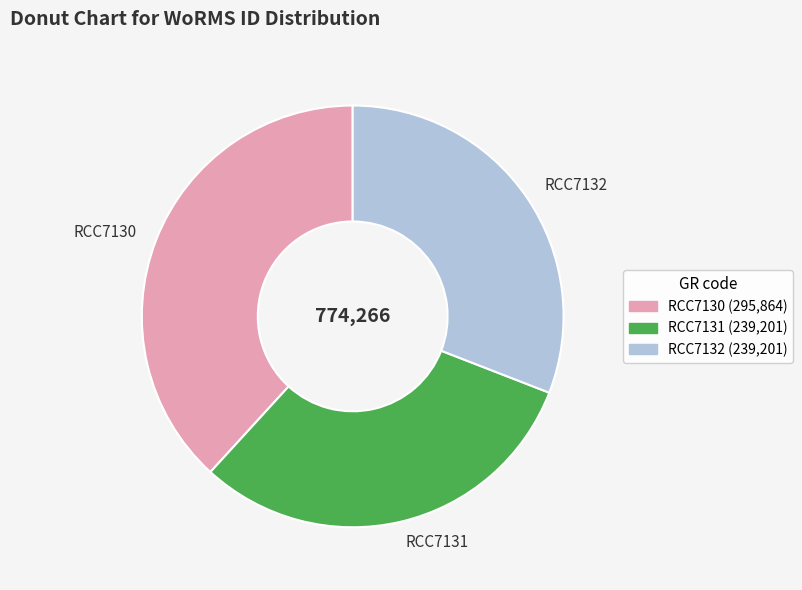

What is the largest slice in the pie chart?

RCC7130